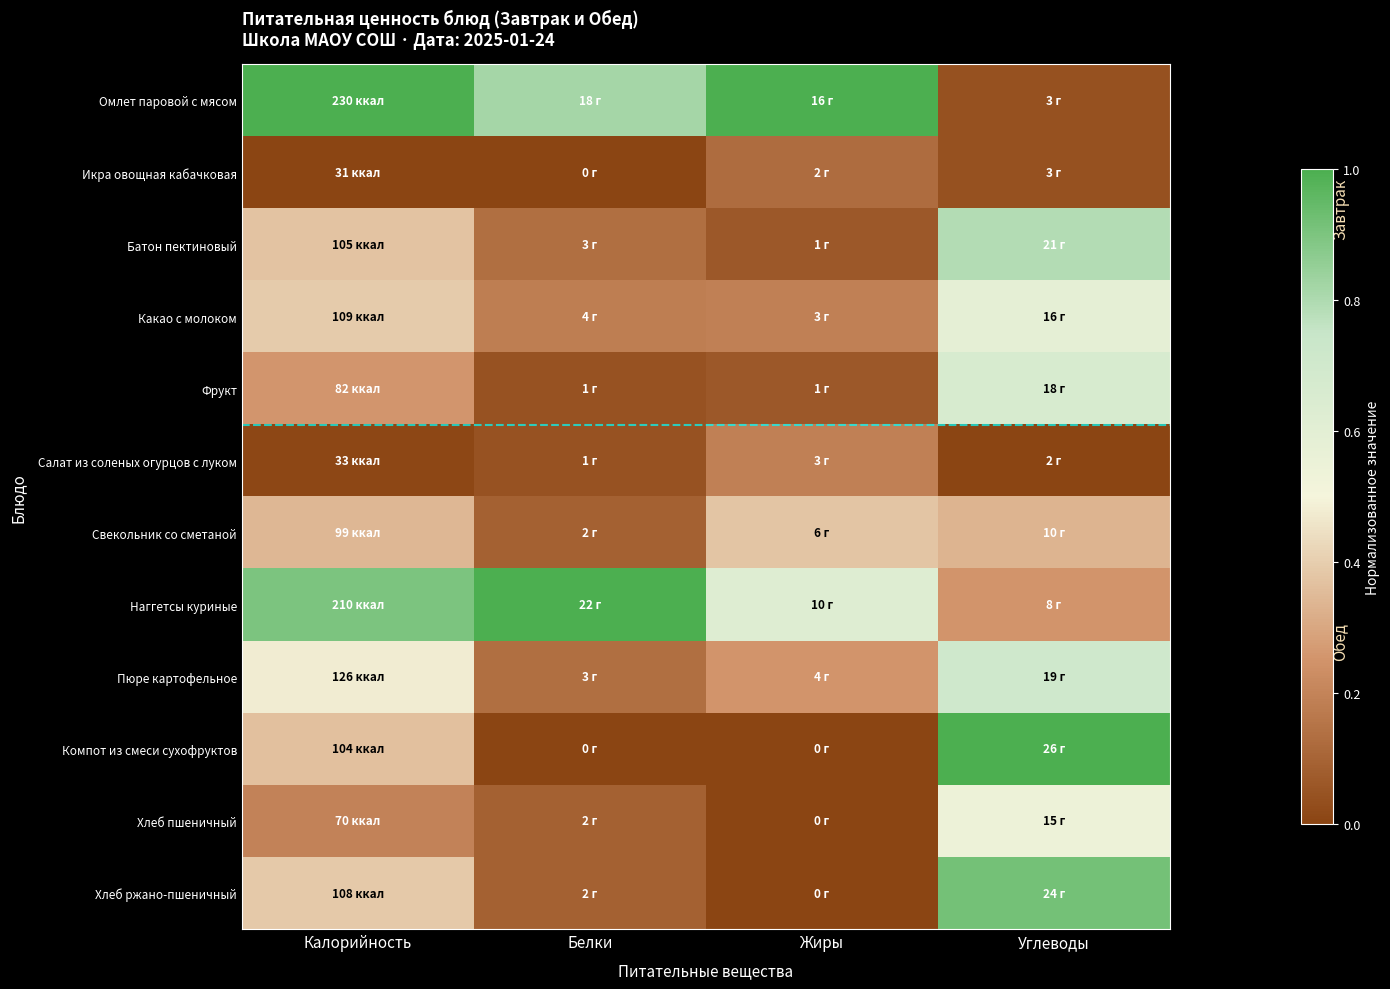

Reading left to right, list all the values displayed in this chart.

Омлет паровой с мясом: Калорийность=1.0	Белки=0.8	Жиры=1.0	Углеводы=0.0
Икра овощная кабачковая: Калорийность=0.0	Белки=0.0	Жиры=0.1	Углеводы=0.0
Батон пектиновый: Калорийность=0.4	Белки=0.1	Жиры=0.1	Углеводы=0.8
Какао с молоком: Калорийность=0.4	Белки=0.2	Жиры=0.2	Углеводы=0.6
Фрукт: Калорийность=0.3	Белки=0.0	Жиры=0.1	Углеводы=0.7
Салат из соленых огурцов с луком: Калорийность=0.0	Белки=0.0	Жиры=0.2	Углеводы=0.0
Свекольник со сметаной: Калорийность=0.3	Белки=0.1	Жиры=0.4	Углеводы=0.3
Наггетсы куриные: Калорийность=0.9	Белки=1.0	Жиры=0.6	Углеводы=0.2
Пюре картофельное: Калорийность=0.5	Белки=0.1	Жиры=0.2	Углеводы=0.7
Компот из смеси сухофруктов: Калорийность=0.4	Белки=0.0	Жиры=0.0	Углеводы=1.0
Хлеб пшеничный: Калорийность=0.2	Белки=0.1	Жиры=0.0	Углеводы=0.5
Хлеб ржано-пшеничный: Калорийность=0.4	Белки=0.1	Жиры=0.0	Углеводы=0.9